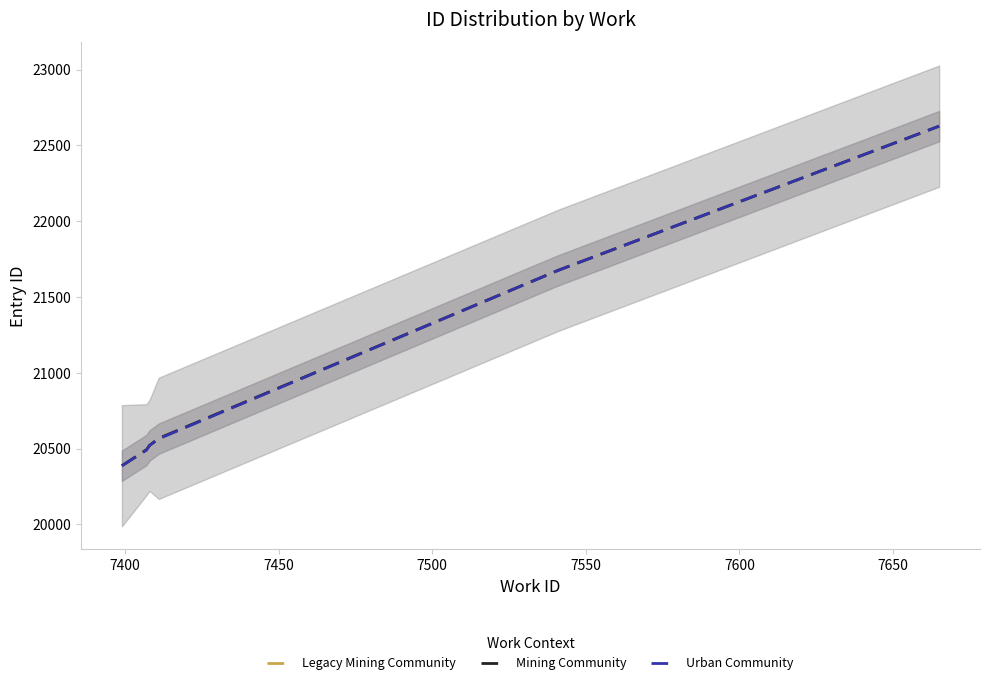

What is the minimum value for Legacy Mining Community?

20387